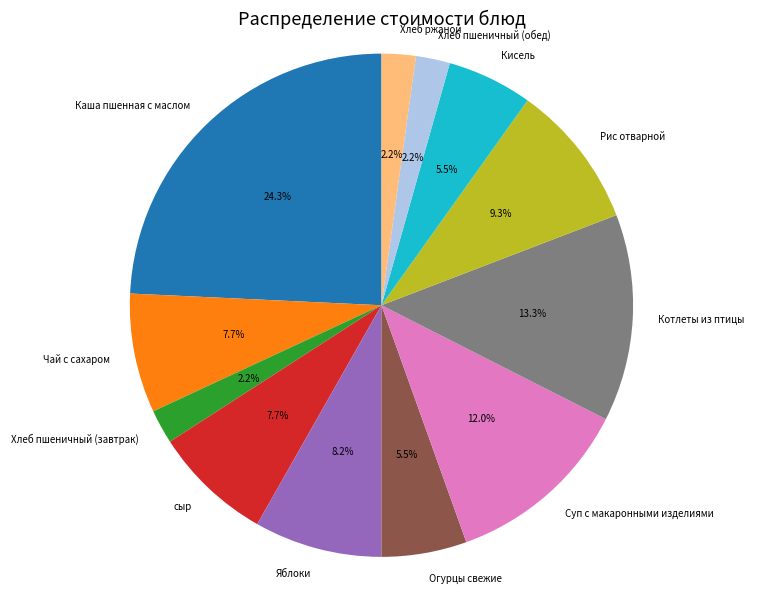

Approximately how many times larger is the value at Чай с сахаром compared to Огурцы свежие?

1.4